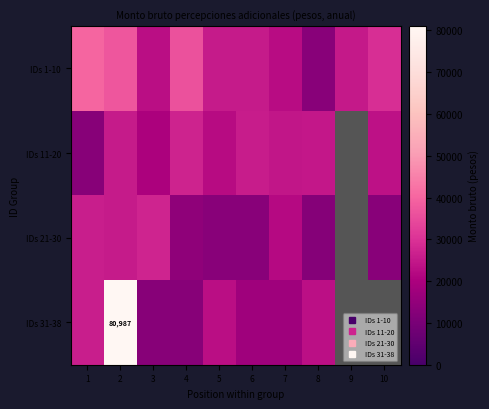

Which category has the highest value across all series?

2